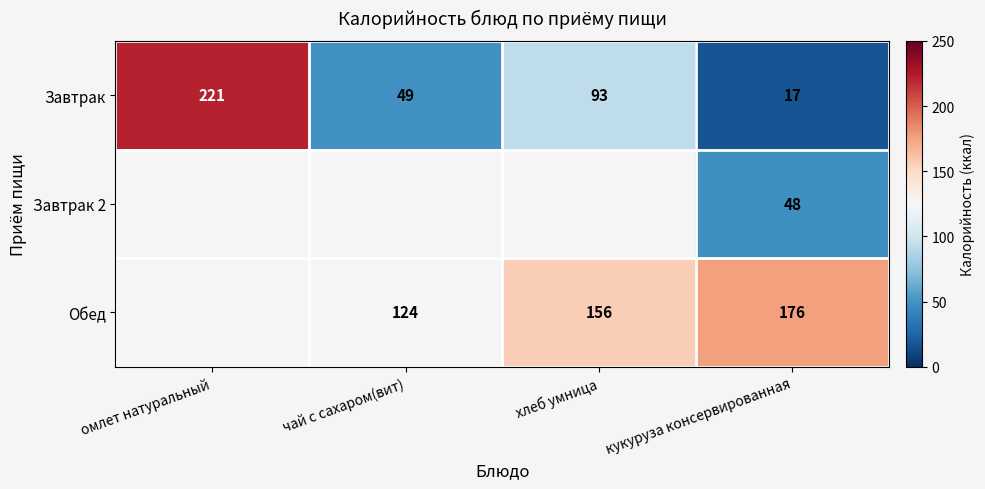

Is the value of Завтрак 2 at кукуруза консервированная greater than the value of Обед at хлеб умница?

No